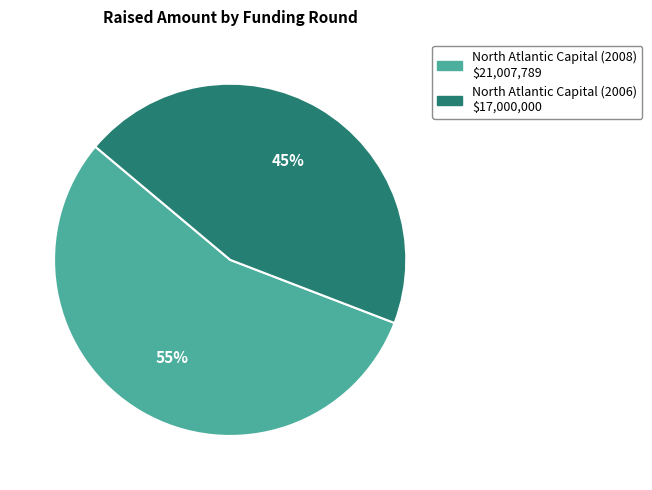

How many segments does this pie chart have?

2